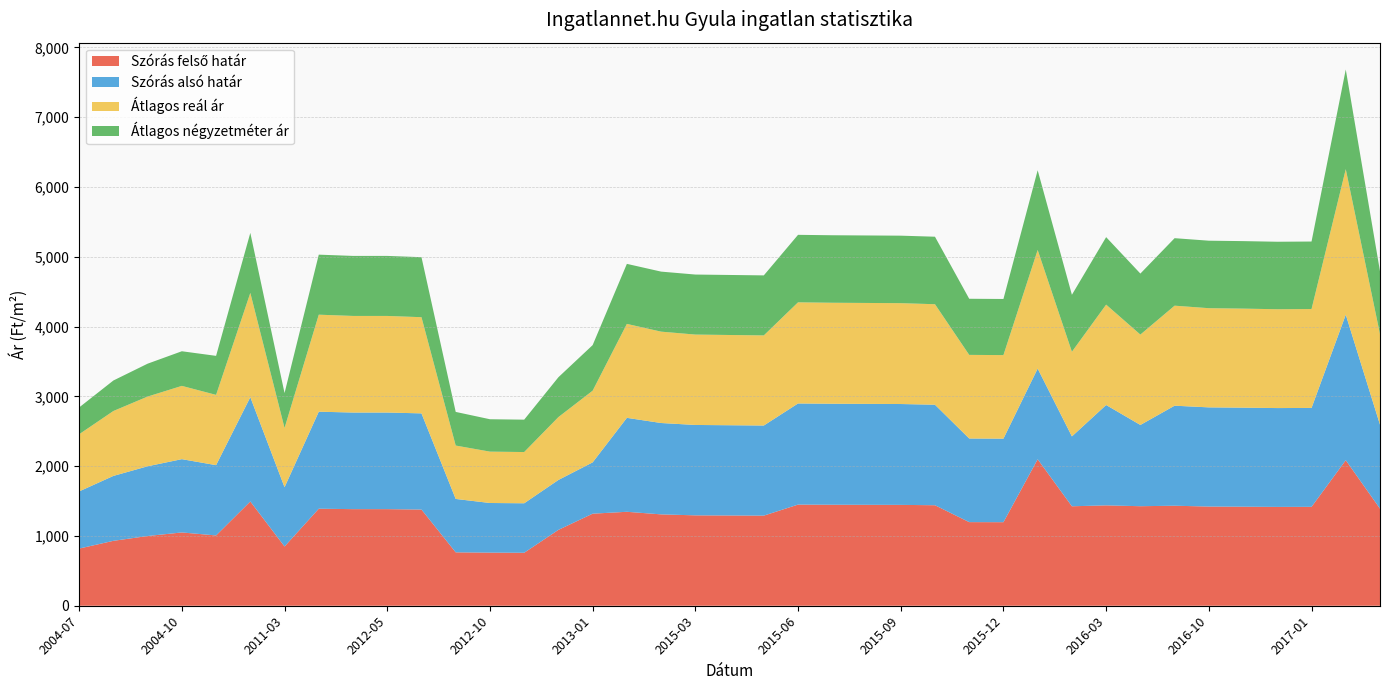

Reading right to left, list all the values displayed in this chart.

Szórás felső határ: 2017-07=1391	2017-03=2085	2017-01=1417	2016-12=1416	2016-11=1419	2016-10=1421	2016-05=1433	2016-04=1426	2016-03=1438	2016-02=1425	2016-01=2099	2015-12=1197	2015-11=1198	2015-10=1440	2015-09=1445	2015-08=1446	2015-07=1447	2015-06=1449	2015-05=1291	2015-04=1293	2015-03=1295	2014-04=1309	2013-02=1346	2013-01=1319	2012-12=1087	2012-11=759	2012-10=761	2012-09=765	2012-06=1378	2012-05=1384	2012-04=1384	2012-03=1390	2011-03=849	2010-01=1494	2009-05=1007	2004-10=1050	2004-09=999	2004-08=930	2004-07=819
Szórás alsó határ: 2017-07=1203	2017-03=2085	2017-01=1417	2016-12=1416	2016-11=1419	2016-10=1421	2016-05=1433	2016-04=1164	2016-03=1438	2016-02=1001	2016-01=1299	2015-12=1197	2015-11=1198	2015-10=1440	2015-09=1445	2015-08=1446	2015-07=1447	2015-06=1449	2015-05=1291	2015-04=1293	2015-03=1295	2014-04=1309	2013-02=1346	2013-01=735	2012-12=715	2012-11=709	2012-10=711	2012-09=765	2012-06=1378	2012-05=1384	2012-04=1384	2012-03=1390	2011-03=849	2010-01=1494	2009-05=1007	2004-10=1050	2004-09=999	2004-08=930	2004-07=819
Átlagos reál ár: 2017-07=1297	2017-03=2085	2017-01=1417	2016-12=1416	2016-11=1419	2016-10=1421	2016-05=1433	2016-04=1295	2016-03=1438	2016-02=1213	2016-01=1699	2015-12=1197	2015-11=1198	2015-10=1440	2015-09=1445	2015-08=1446	2015-07=1447	2015-06=1449	2015-05=1291	2015-04=1293	2015-03=1295	2014-04=1309	2013-02=1346	2013-01=1027	2012-12=901	2012-11=734	2012-10=736	2012-09=765	2012-06=1378	2012-05=1384	2012-04=1384	2012-03=1390	2011-03=849	2010-01=1494	2009-05=1007	2004-10=1050	2004-09=999	2004-08=930	2004-07=819
Átlagos négyzetméter ár: 2017-07=900	2017-03=1428	2017-01=967	2016-12=967	2016-11=967	2016-10=967	2016-05=967	2016-04=874	2016-03=967	2016-02=816	2016-01=1142	2015-12=804	2015-11=804	2015-10=967	2015-09=967	2015-08=967	2015-07=967	2015-06=967	2015-05=860	2015-04=860	2015-03=860	2014-04=860	2013-02=860	2013-01=653	2012-12=571	2012-11=464	2012-10=464	2012-09=482	2012-06=860	2012-05=860	2012-04=860	2012-03=860	2011-03=500	2010-01=860	2009-05=559	2004-10=496	2004-09=471	2004-08=437	2004-07=384